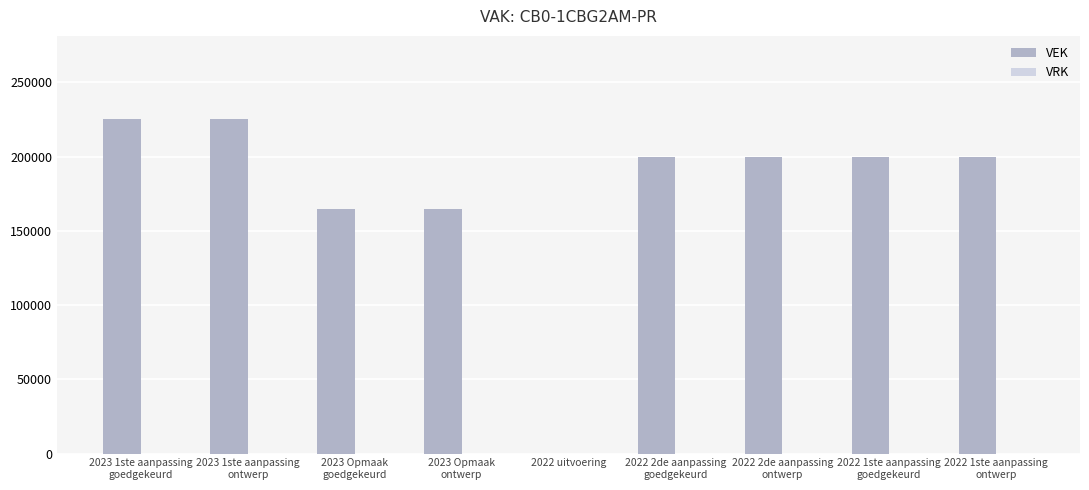

What is the sum of all values?

1580000